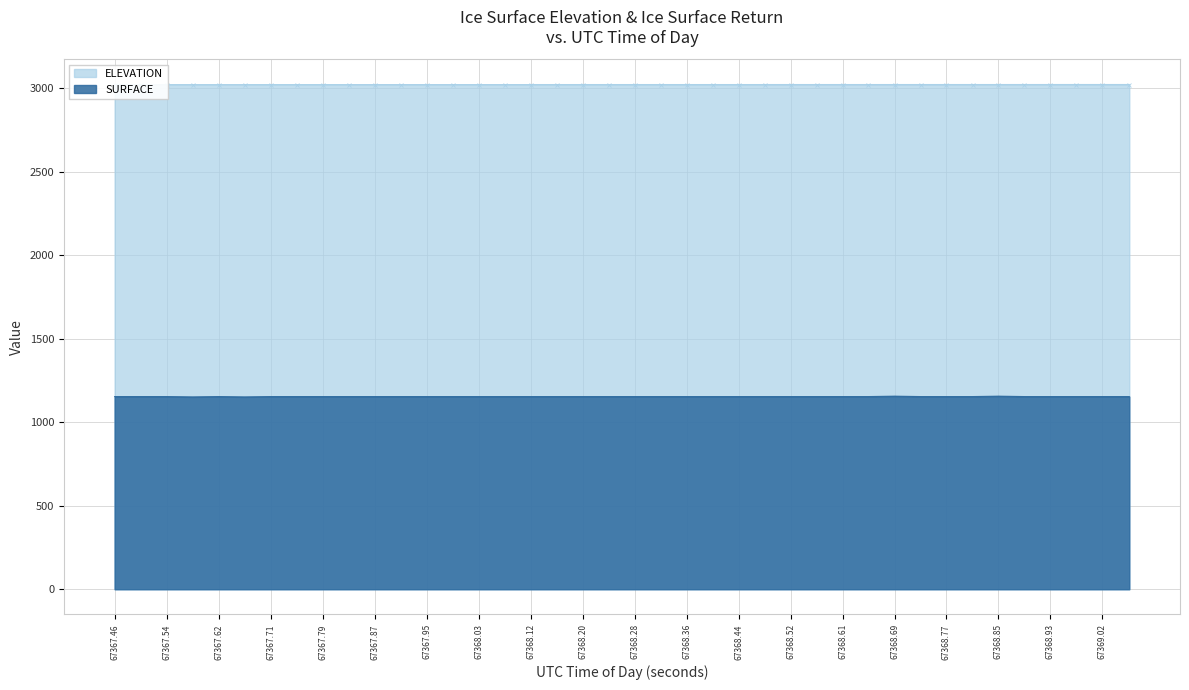

What is the highest value of the SURFACE series?

1155.9